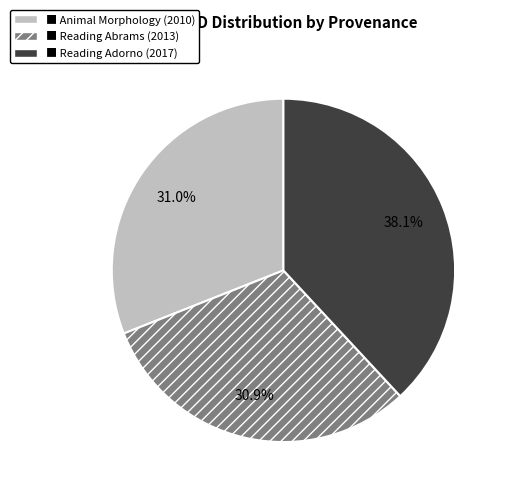

Does any single category account for the majority?

No